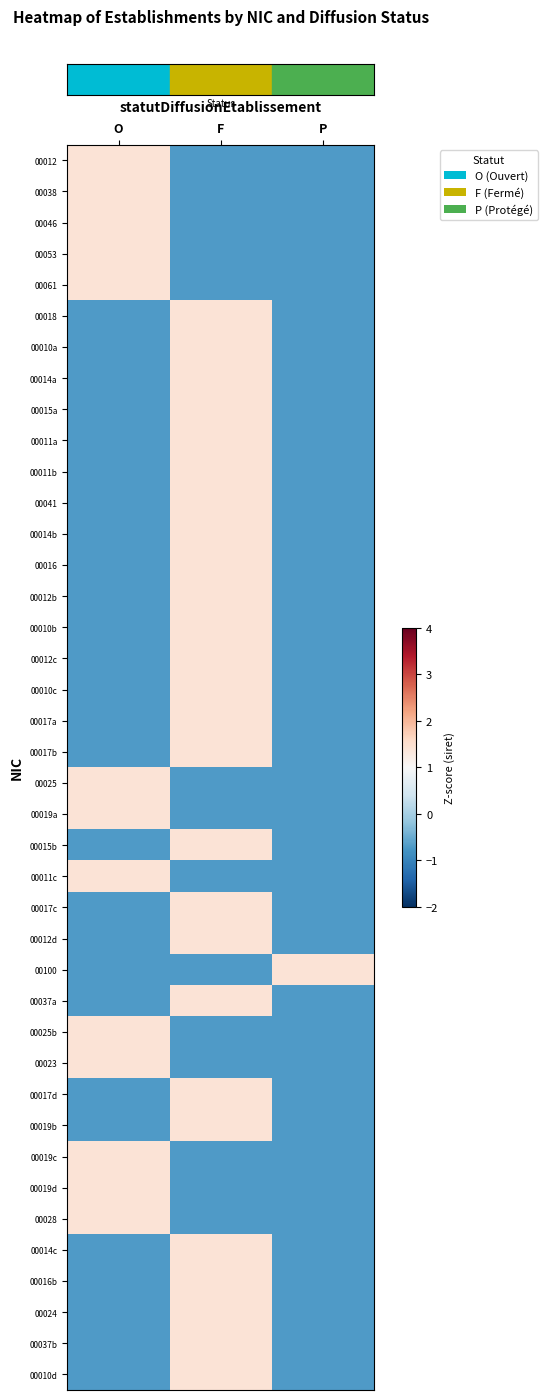

Which series has the widest spread of values?

row_0